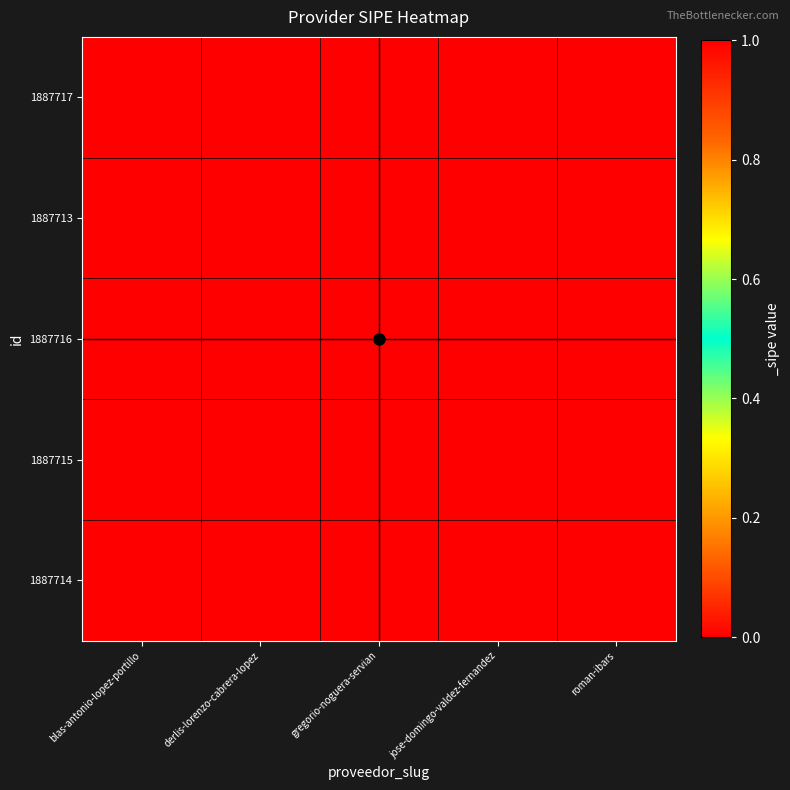

What is the total value across all series at blas-antonio-lopez-portillo?

1